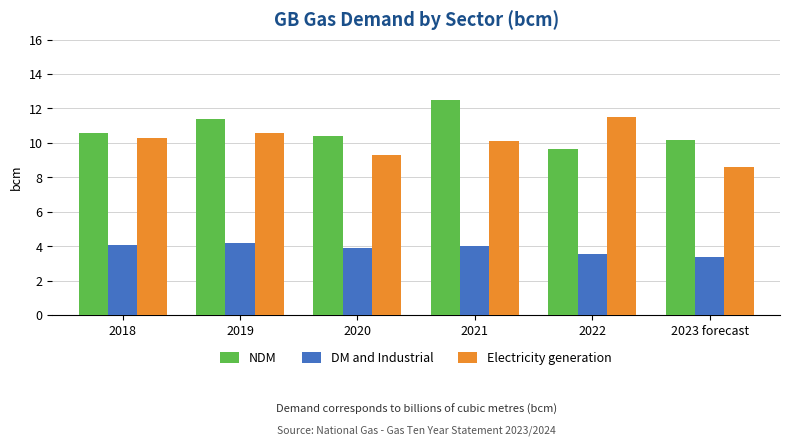

Which series changed the most between 2020 and 2022?

Electricity generation